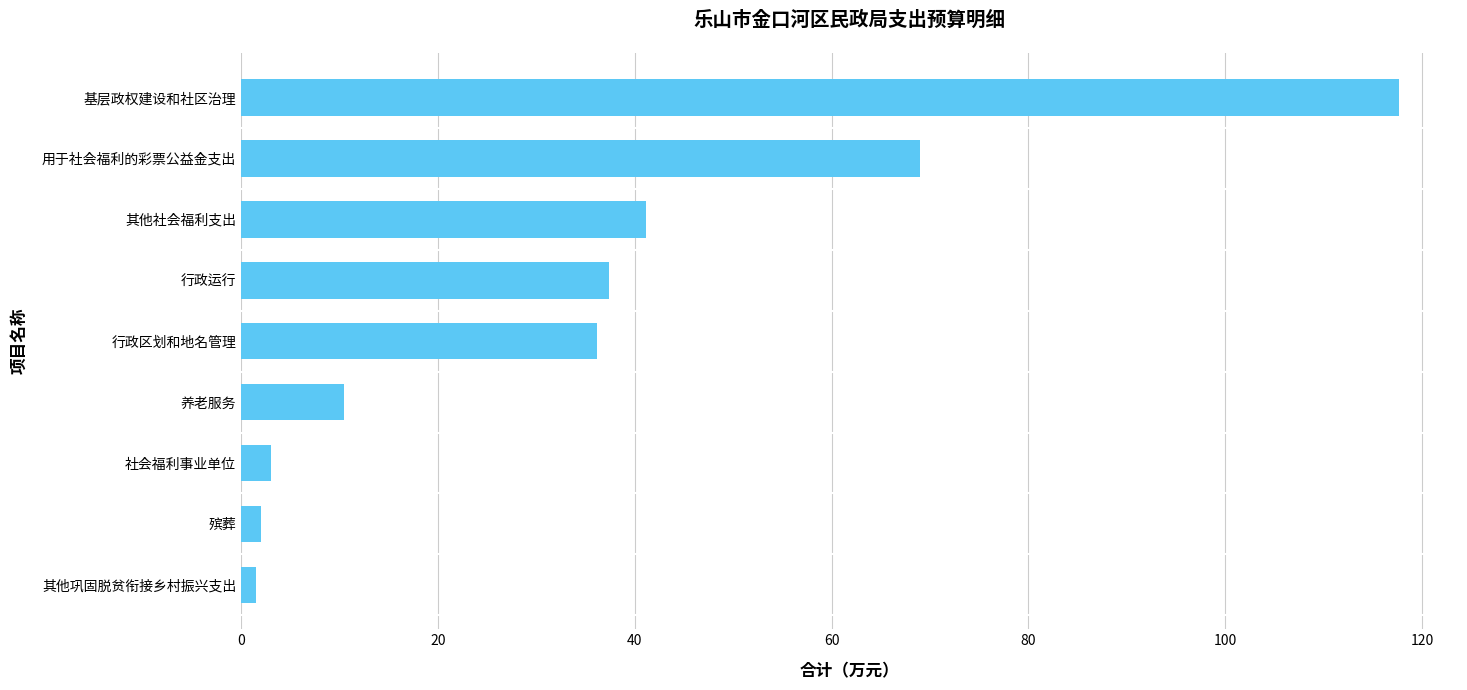

Which has a higher value, 殡葬 or 基层政权建设和社区治理?

基层政权建设和社区治理